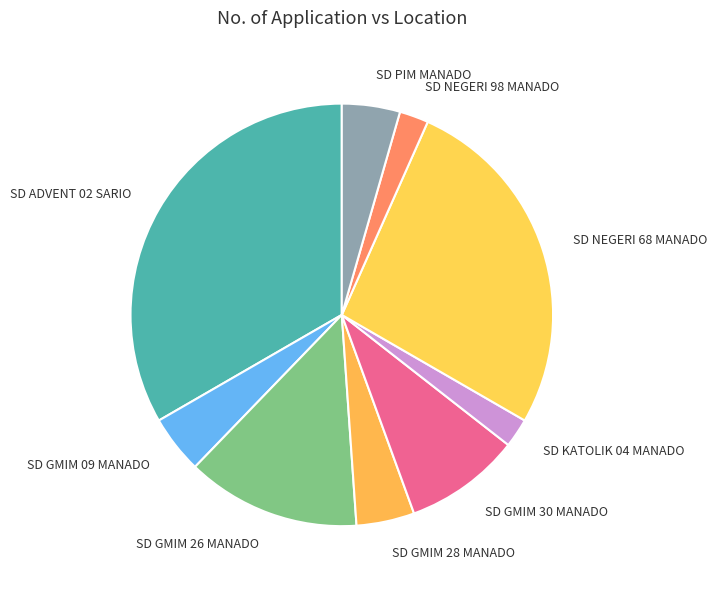

Is it true that SD ADVENT 02 SARIO is 33% of the pie?

True